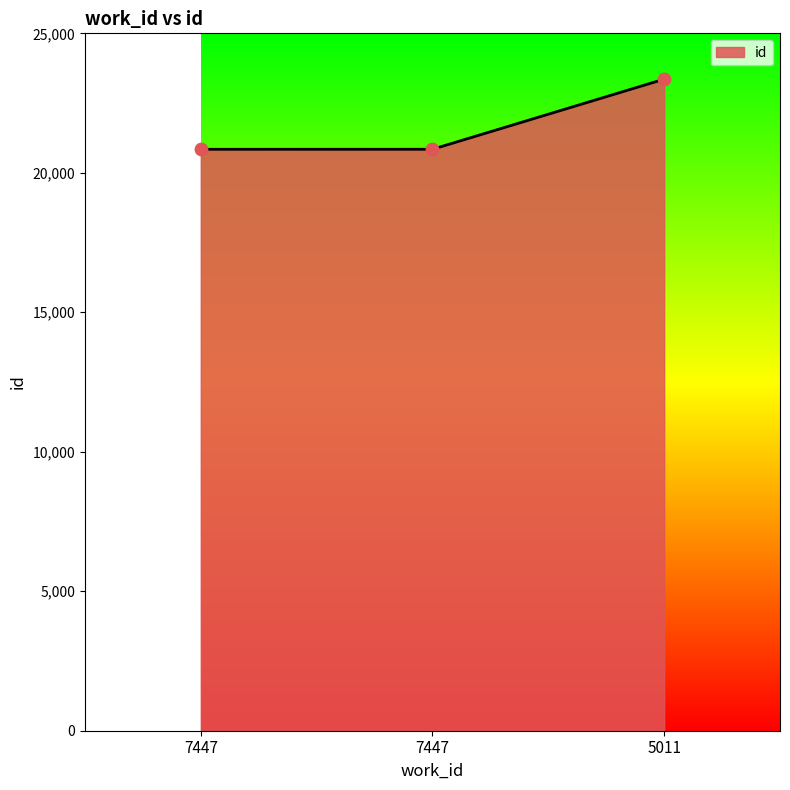

How many lines are shown in the chart?

1